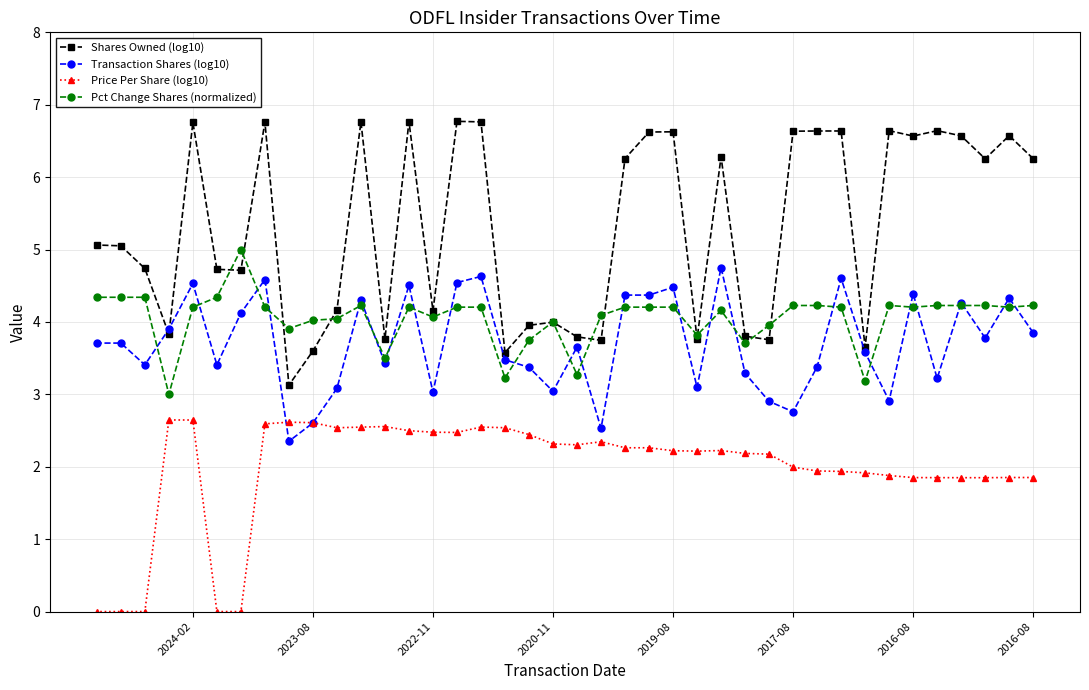

After their last crossing, which series has the higher values: Transaction Shares (log10) or Shares Owned (log10)?

Shares Owned (log10)